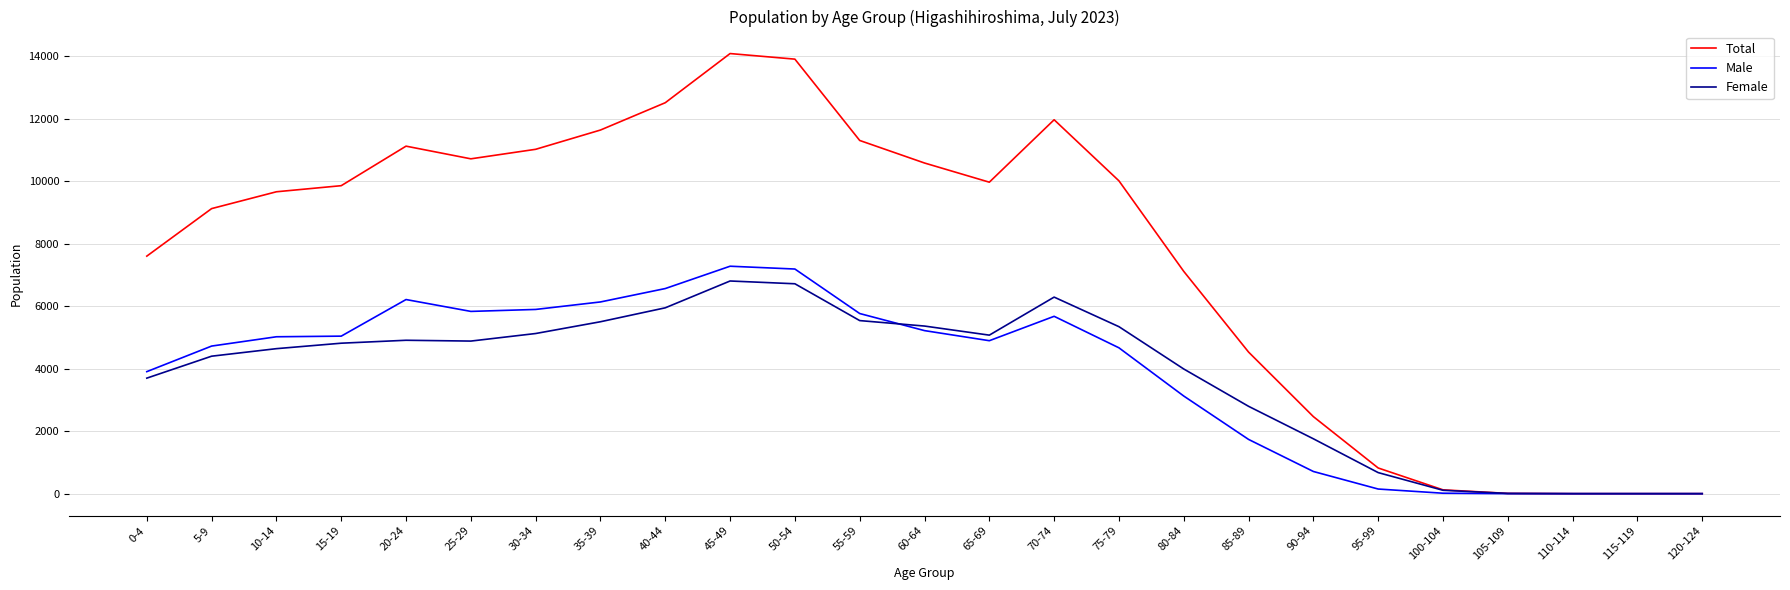

What is the maximum value for Total?

14093